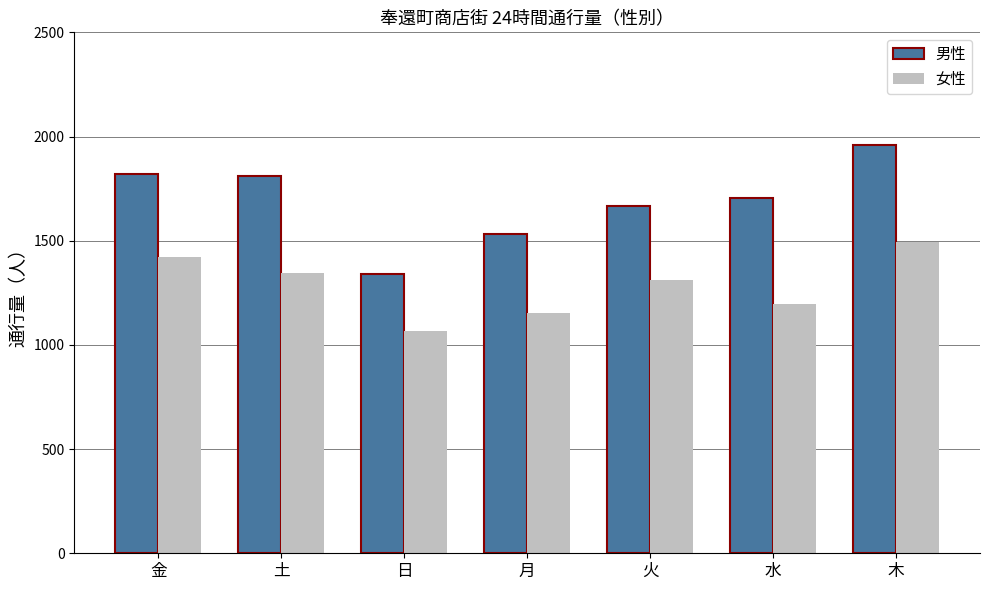

Which series changed the most between 土 and 木?

男性